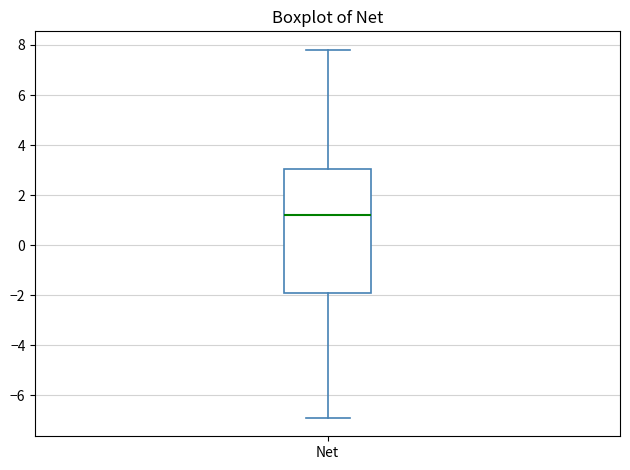

Where does the lower whisker of the box for Net end on the y-axis? The values are not printed on the chart, so give them approximately, as read against the axis.

-6.8